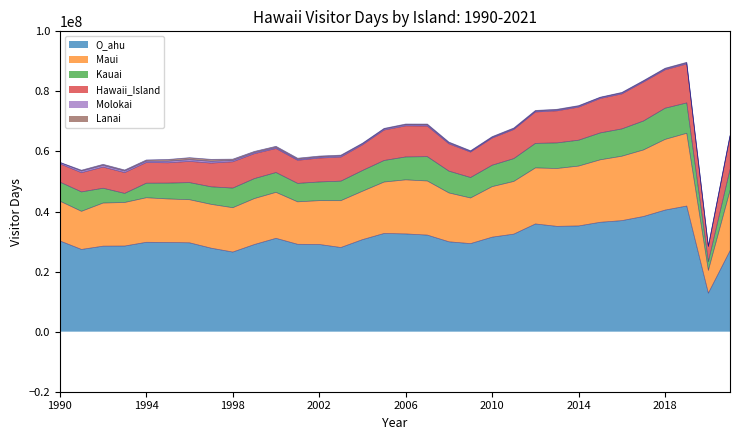

Rank the series by their maximum value, from lowest to highest.

Molokai, Lanai, Kauai, Hawaii_Island, Maui, O_ahu